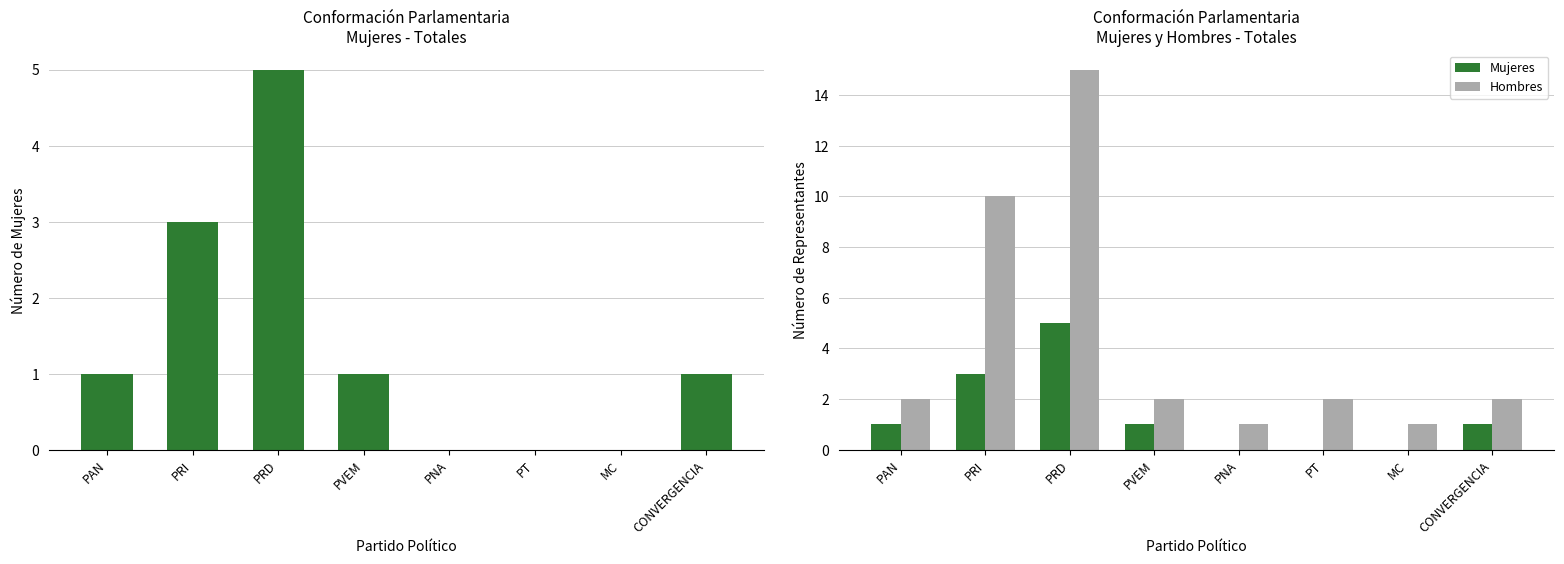

Which category has the lowest value in the Mujeres series?

PNA